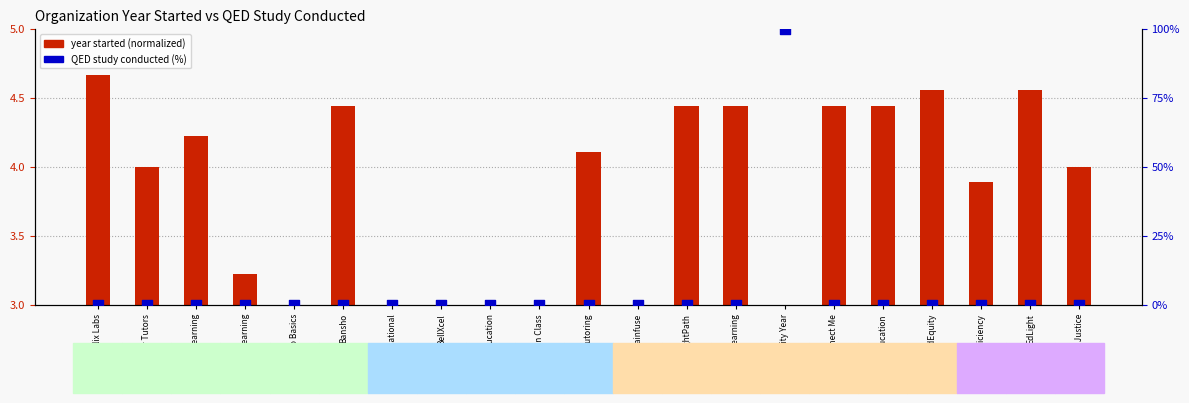

Is the value of year started (normalized) at EdEquity greater than the value of QED study conducted (%) at EdLight?

Yes